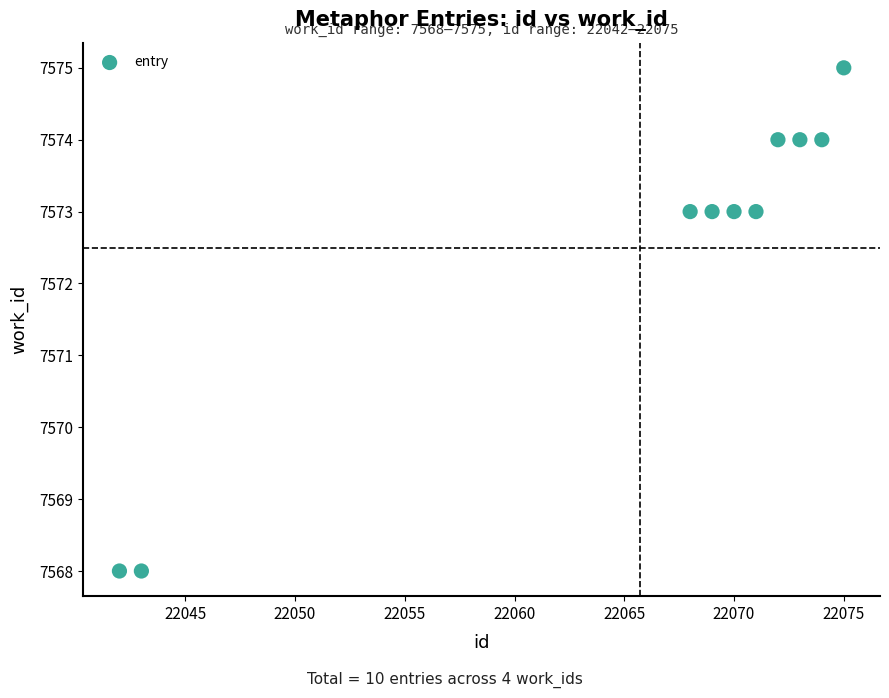

What is the average X value?

22066